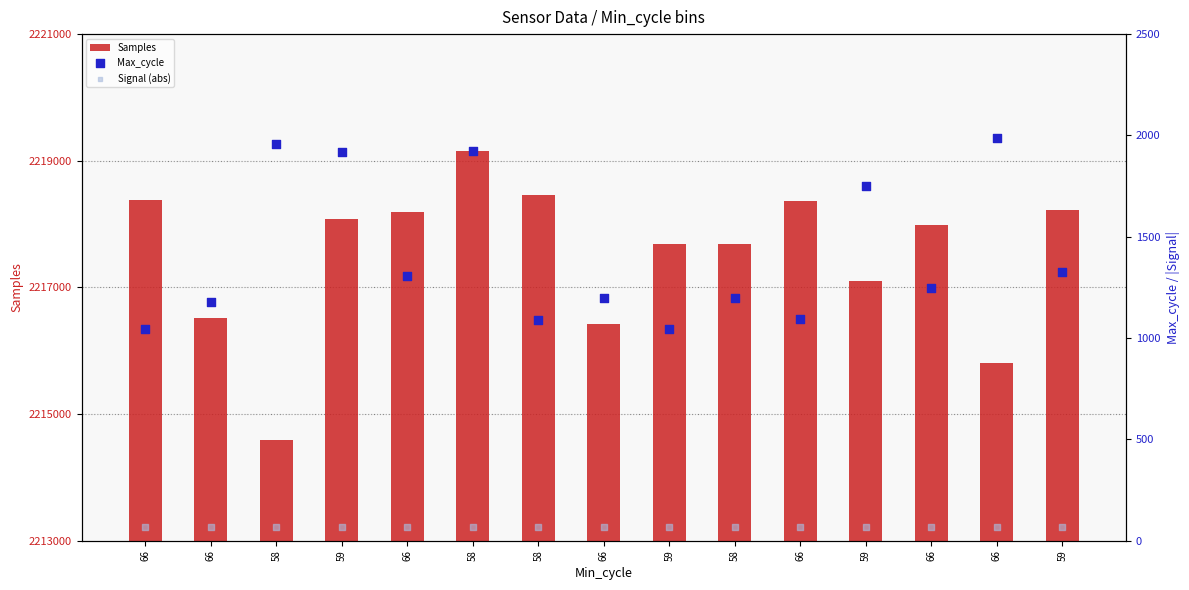

Is the value of Max_cycle at 59 greater than the value of Samples at 59?

No